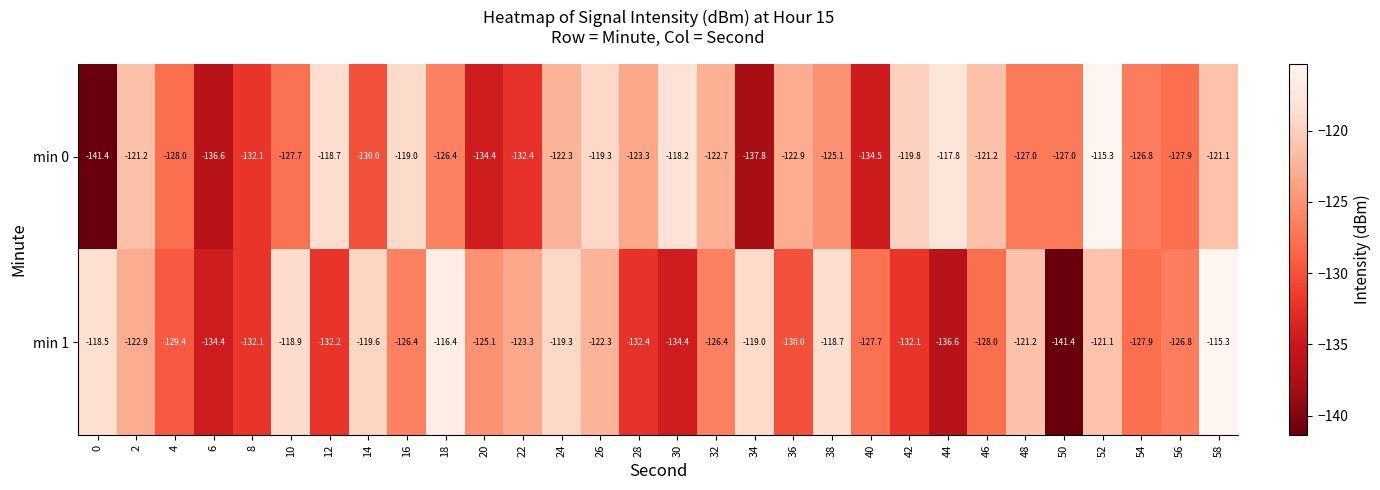

What is the greatest value displayed?

-115.3